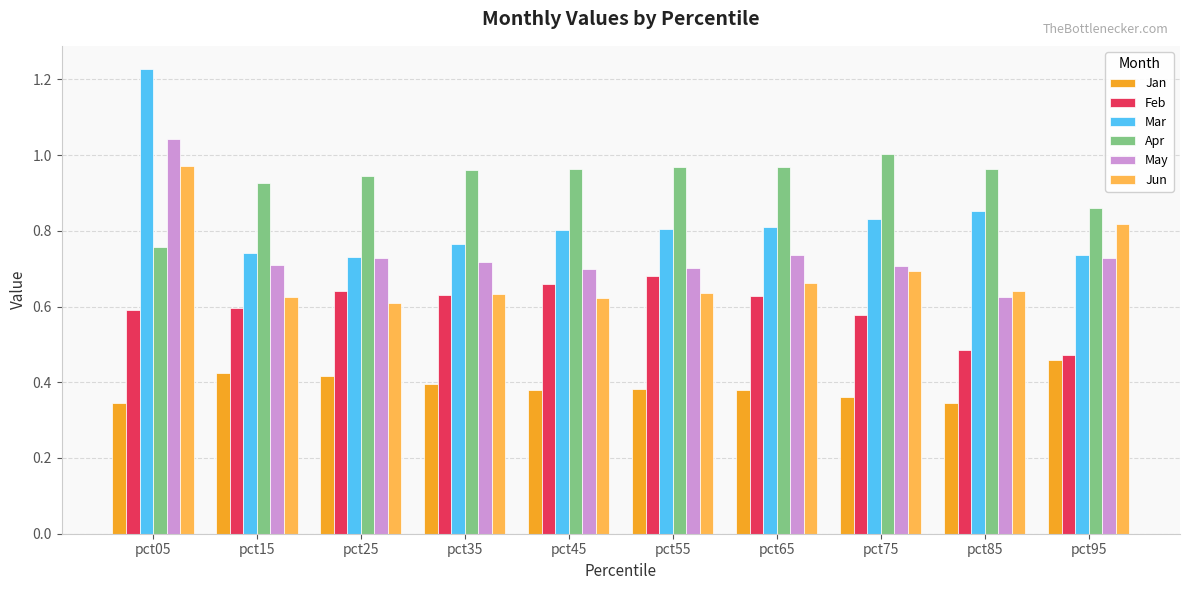

What is the sum of the Feb values at pct15 and pct55?

1.3